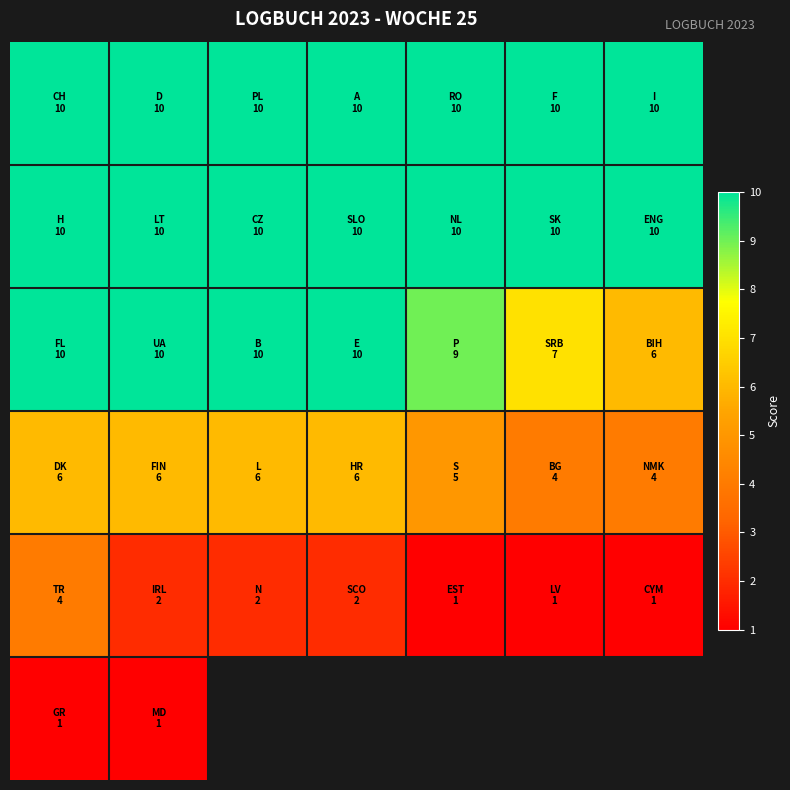

How many distinct data groups are displayed?

6